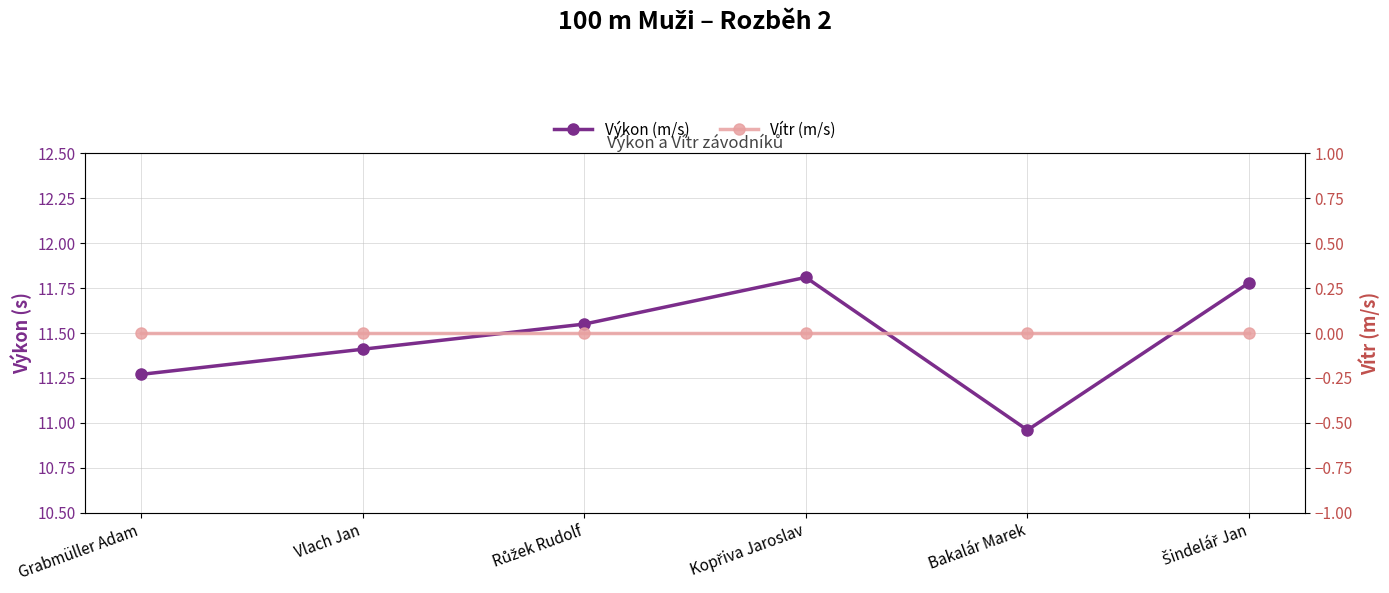

What are all the series names shown in the legend?

Výkon (m/s), Vítr (m/s)